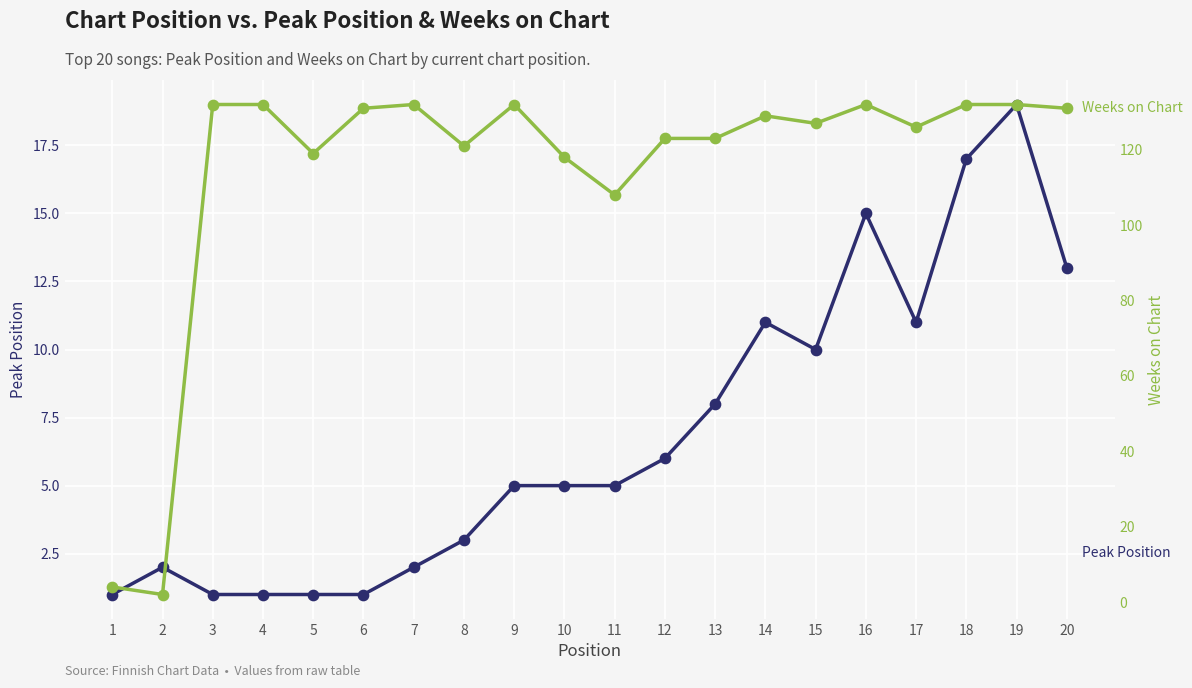

Which series has the largest total across all categories?

Weeks on Chart